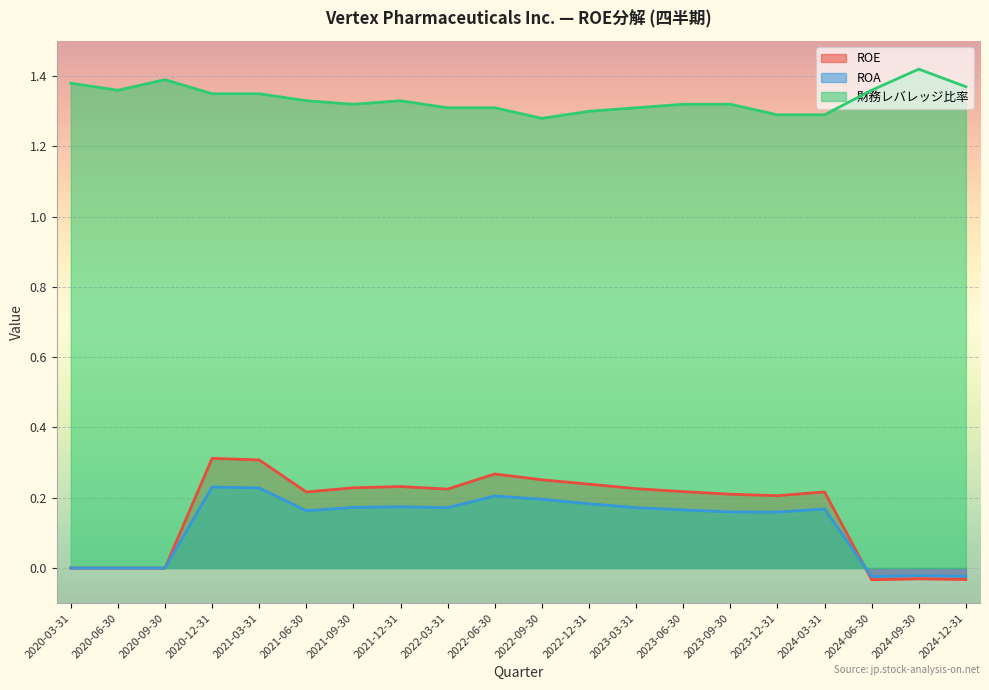

What is the approximate value of ROA at 2021-12-31?

0.2